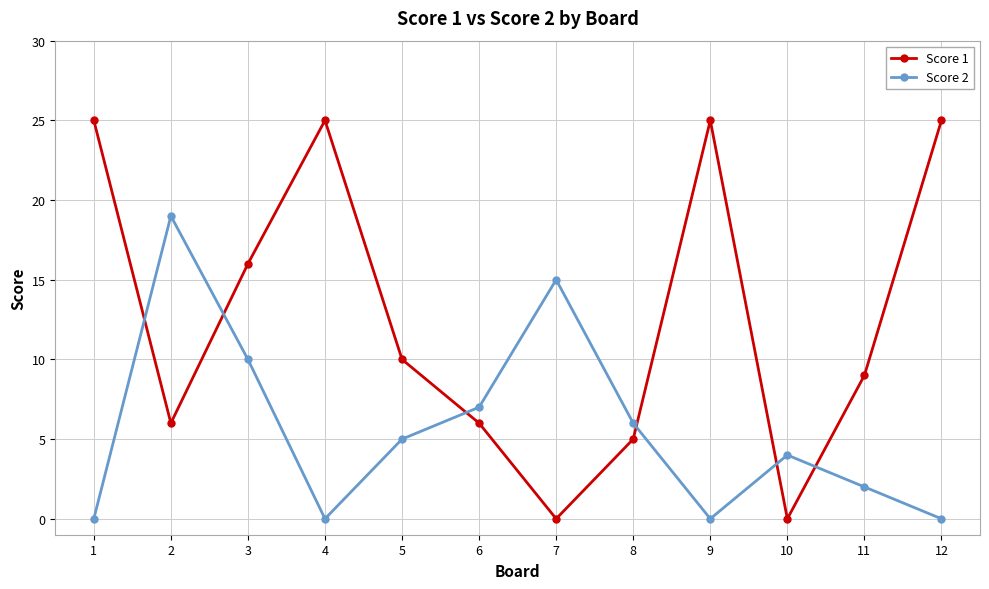

List the series in order of their overall mean, highest first.

Score 1, Score 2